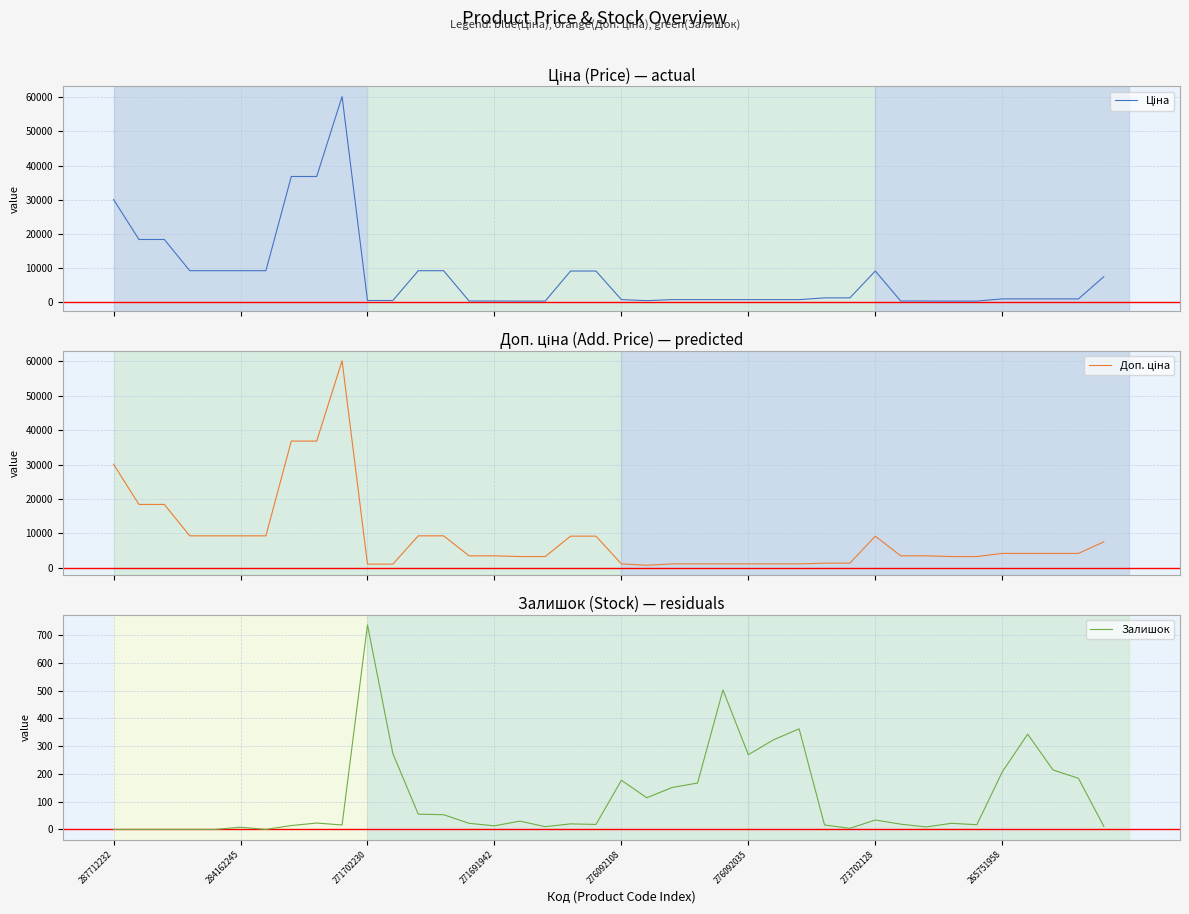

How many interior local valleys does the Доп. ціна series have?

1